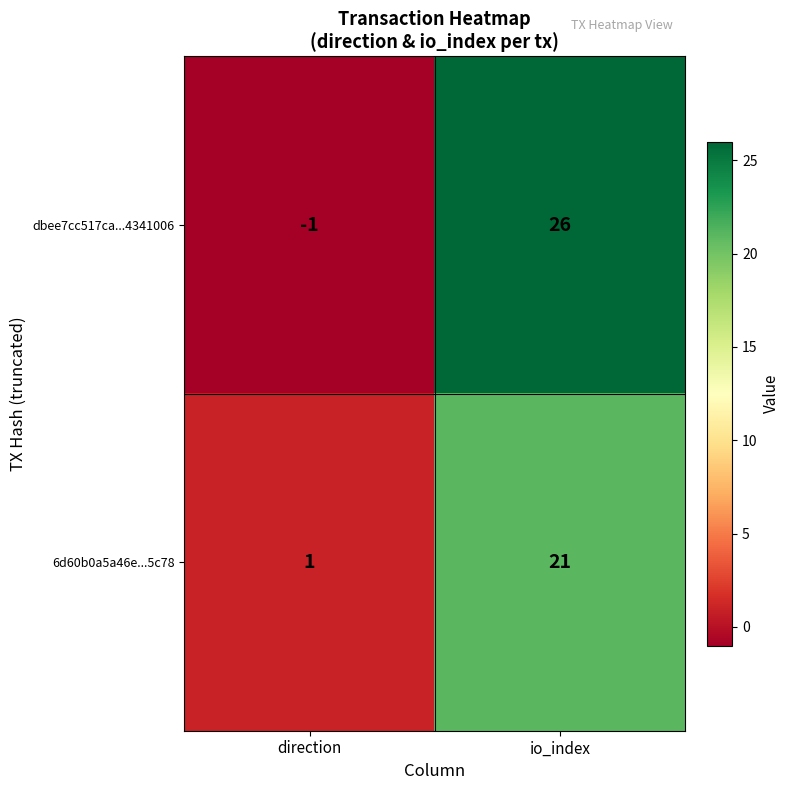

What is the total value across all series at io_index?

47